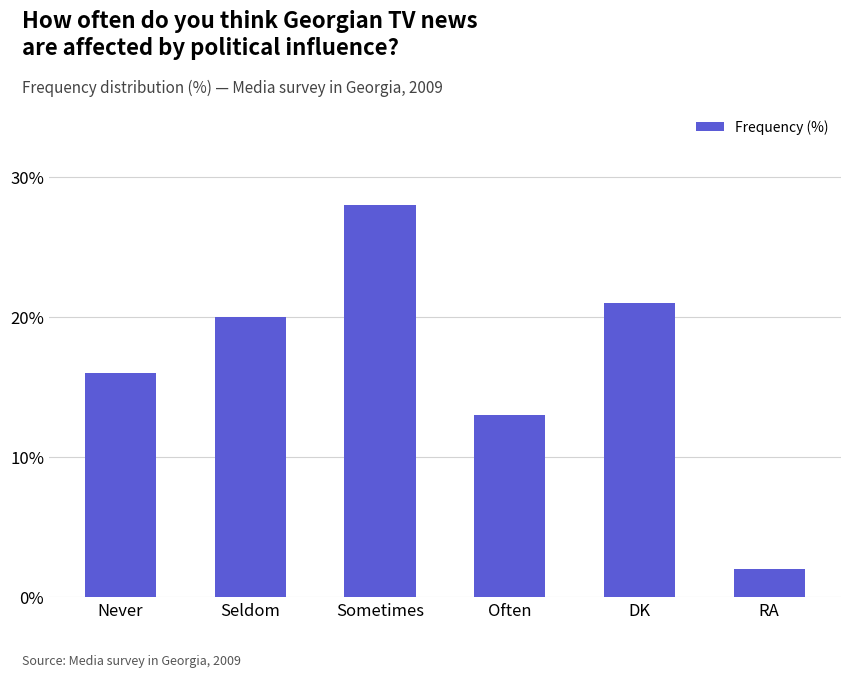

Which has a higher value, DK or Never?

DK